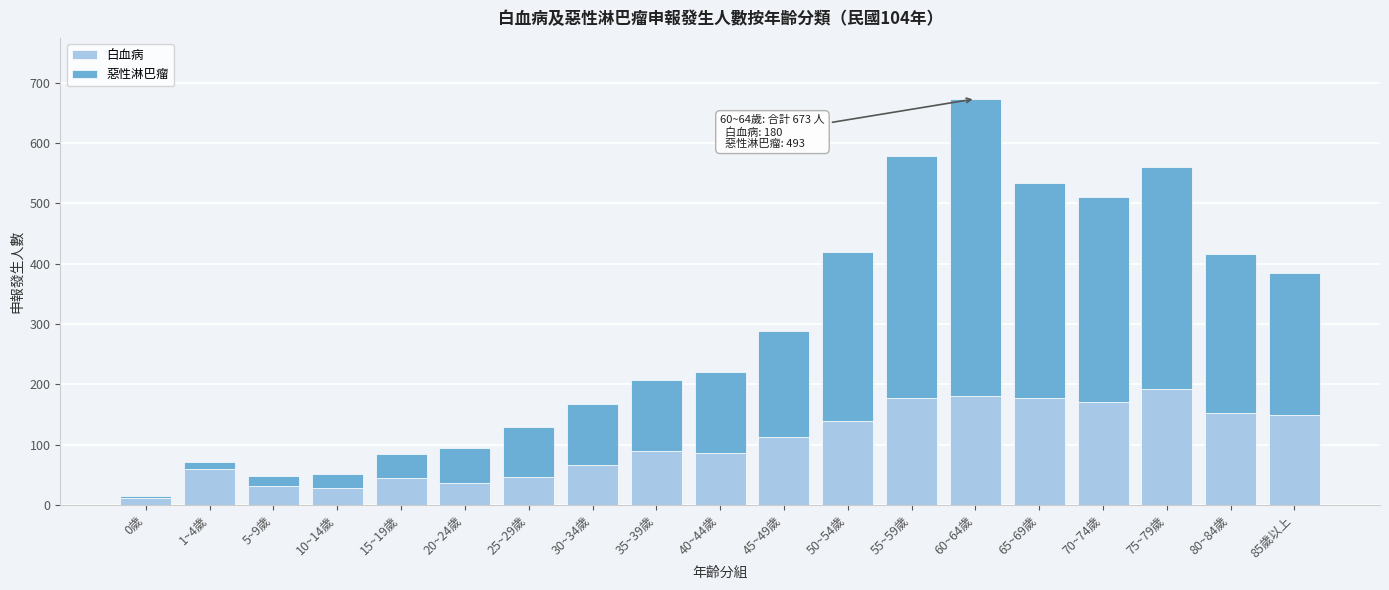

At which category is the sum across all series the highest?

60~64歲